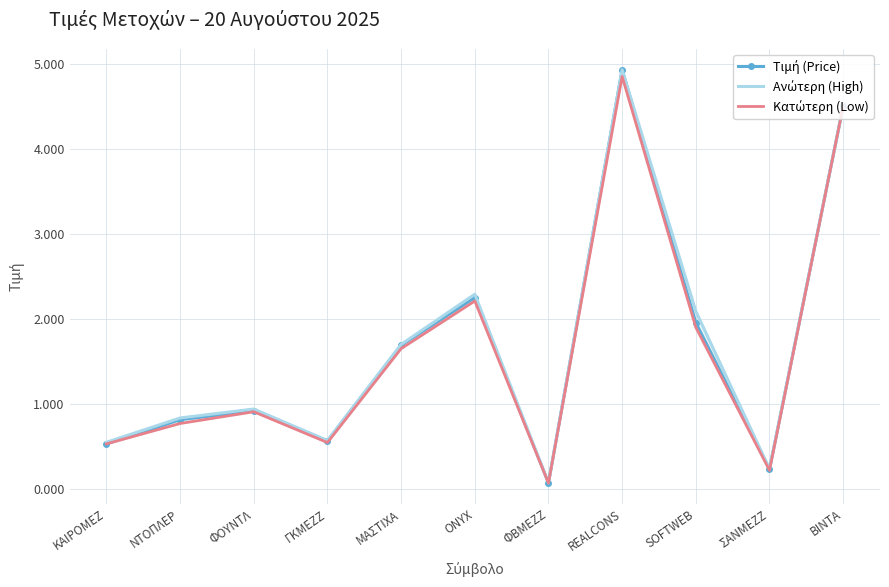

Where is Κατώτερη (Low) nearest to the value 2?

SOFTWEB